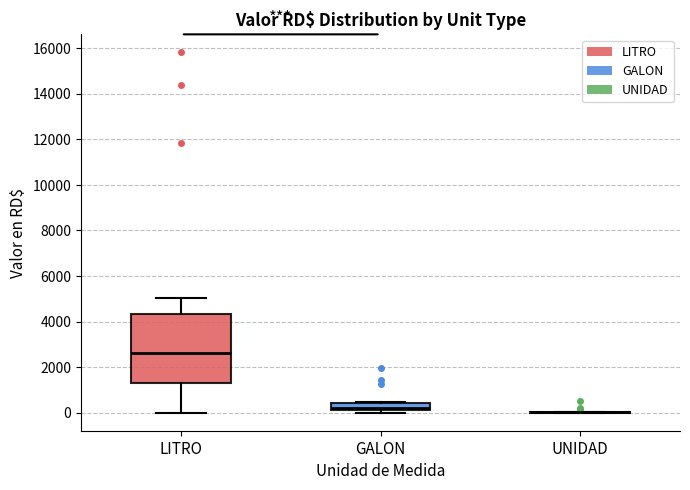

Reading left to right, transcribe this box plot: for each box, give where its median line is, the range the box spans, and where its two whiskers end, as read against the y-axis. The values are not printed on the chart, so give them approximately, as read against the axis.

LITRO: median 2600, box 1200 to 4400, whiskers 0 to 5000
GALON: median 200, box 0 to 400, whiskers 0 (just below the box's lower edge) to 400
UNIDAD: box collapsed to a line at 0, whiskers 0 to 0